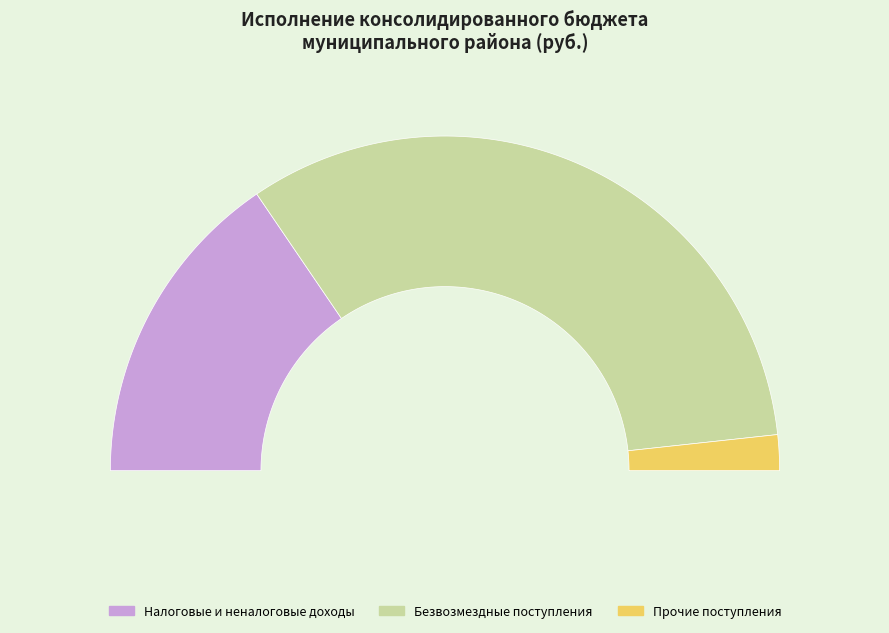

What is the change in value from НАЛОГОВЫЕ И НЕНАЛОГОВЫЕ ДОХОДЫ to ПРОЧИЕ ДОХОДЫ?

-70554846.3